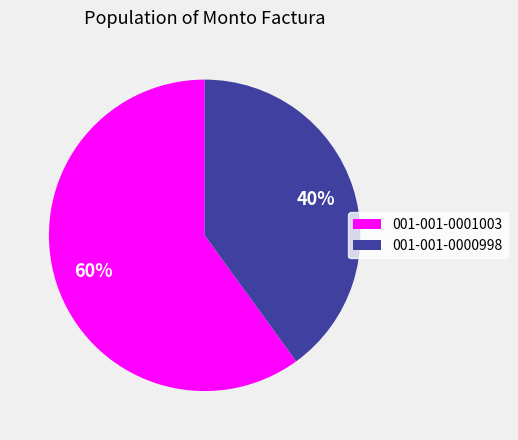

Is the sum of 001-001-0001003 and 001-001-0000998 greater than half?

Yes